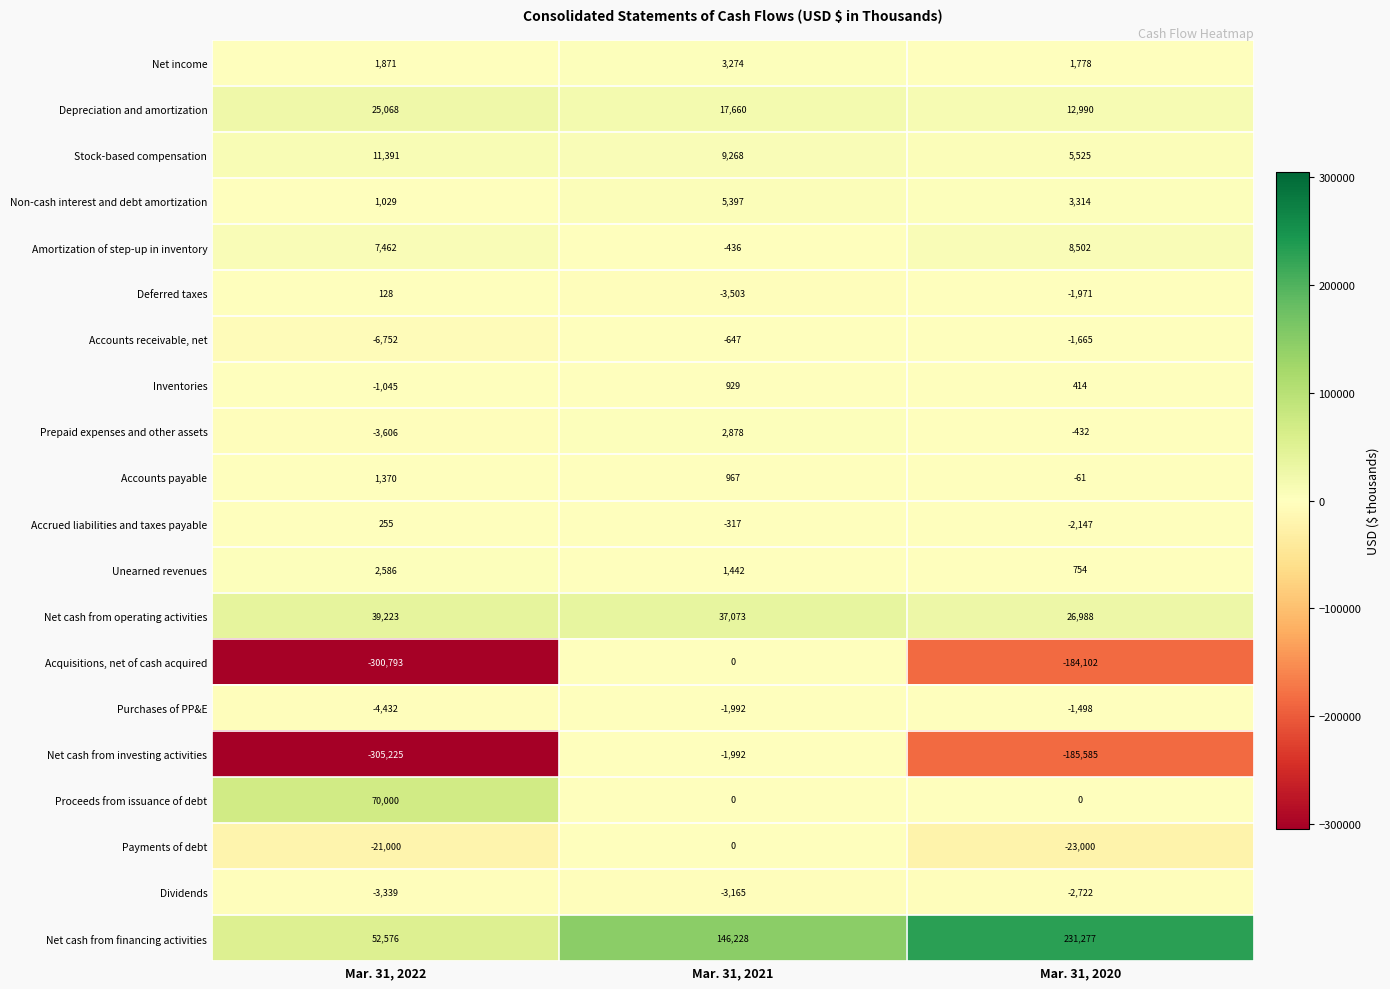

How many values in the Acquisitions, net of cash acquired series are below -184102?

1